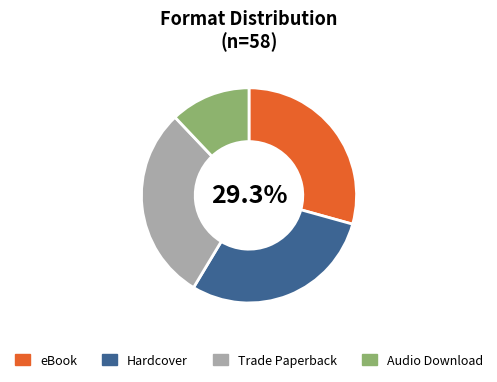

What is the smallest slice in the pie chart?

Audio Download